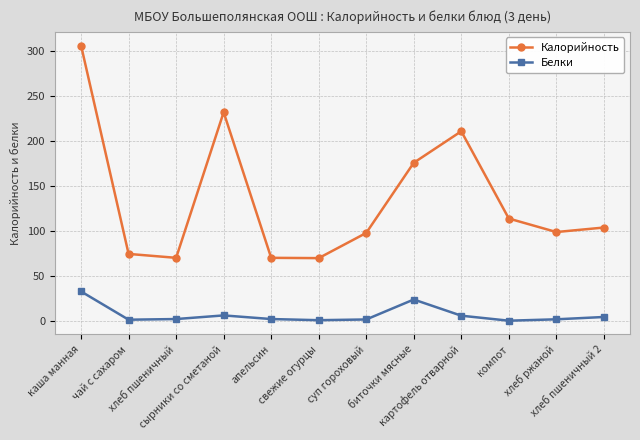

True or false: Калорийность and Белки intersect in this chart.

False